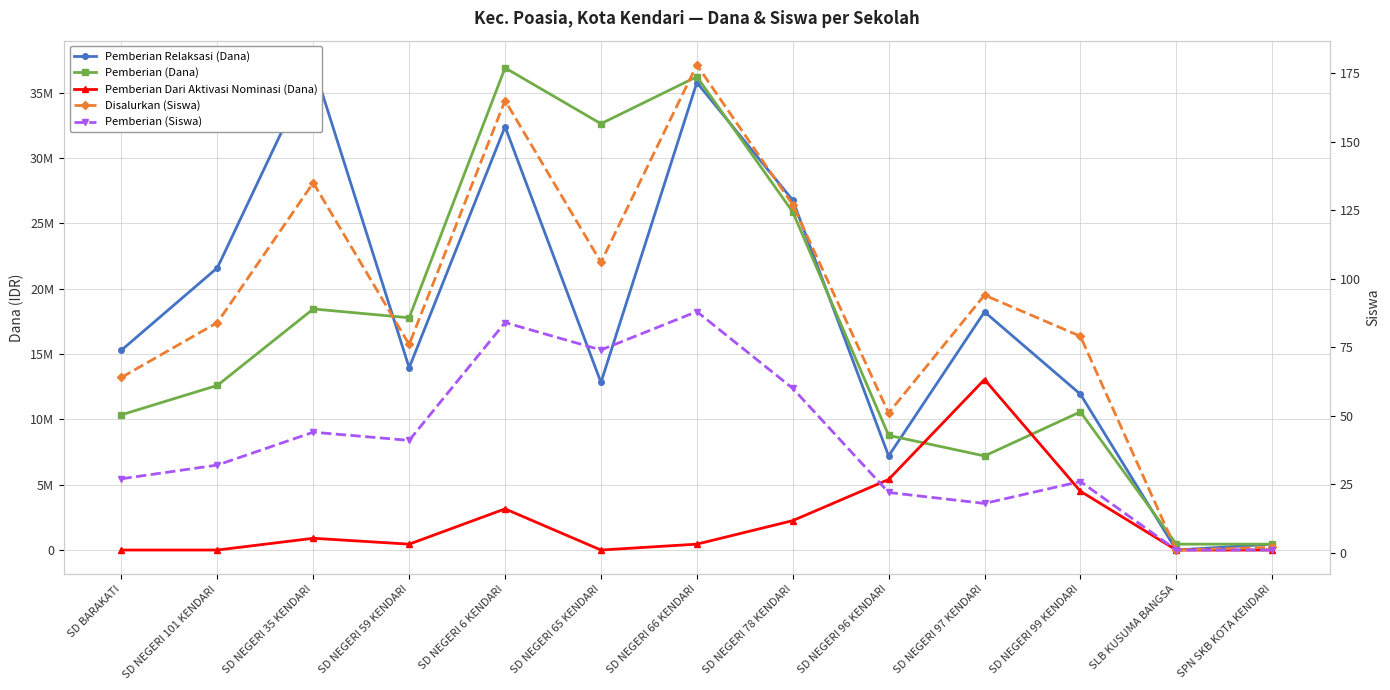

Reading right to left, list all the values displayed in this chart.

Pemberian Relaksasi (Dana): SPN SKB KOTA KENDARI=450000	SLB KUSUMA BANGSA=0	SD NEGERI 99 KENDARI=11925000	SD NEGERI 97 KENDARI=18225000	SD NEGERI 96 KENDARI=7200000	SD NEGERI 78 KENDARI=26775000	SD NEGERI 66 KENDARI=35775000	SD NEGERI 65 KENDARI=12825000	SD NEGERI 6 KENDARI=32400000	SD NEGERI 59 KENDARI=13950000	SD NEGERI 35 KENDARI=37125000	SD NEGERI 101 KENDARI=21600000	SD BARAKATI=15300000
Pemberian (Dana): SPN SKB KOTA KENDARI=450000	SLB KUSUMA BANGSA=450000	SD NEGERI 99 KENDARI=10575000	SD NEGERI 97 KENDARI=7200000	SD NEGERI 96 KENDARI=8775000	SD NEGERI 78 KENDARI=25875000	SD NEGERI 66 KENDARI=36225000	SD NEGERI 65 KENDARI=32625000	SD NEGERI 6 KENDARI=36900000	SD NEGERI 59 KENDARI=17775000	SD NEGERI 35 KENDARI=18450000	SD NEGERI 101 KENDARI=12600000	SD BARAKATI=10350000
Pemberian Dari Aktivasi Nominasi (Dana): SPN SKB KOTA KENDARI=0	SLB KUSUMA BANGSA=0	SD NEGERI 99 KENDARI=4500000	SD NEGERI 97 KENDARI=13050000	SD NEGERI 96 KENDARI=5400000	SD NEGERI 78 KENDARI=2250000	SD NEGERI 66 KENDARI=450000	SD NEGERI 65 KENDARI=0	SD NEGERI 6 KENDARI=3150000	SD NEGERI 59 KENDARI=450000	SD NEGERI 35 KENDARI=900000	SD NEGERI 101 KENDARI=0	SD BARAKATI=0
Disalurkan (Siswa): SPN SKB KOTA KENDARI=2	SLB KUSUMA BANGSA=1	SD NEGERI 99 KENDARI=79	SD NEGERI 97 KENDARI=94	SD NEGERI 96 KENDARI=51	SD NEGERI 78 KENDARI=127	SD NEGERI 66 KENDARI=178	SD NEGERI 65 KENDARI=106	SD NEGERI 6 KENDARI=165	SD NEGERI 59 KENDARI=76	SD NEGERI 35 KENDARI=135	SD NEGERI 101 KENDARI=84	SD BARAKATI=64
Pemberian (Siswa): SPN SKB KOTA KENDARI=1	SLB KUSUMA BANGSA=1	SD NEGERI 99 KENDARI=26	SD NEGERI 97 KENDARI=18	SD NEGERI 96 KENDARI=22	SD NEGERI 78 KENDARI=60	SD NEGERI 66 KENDARI=88	SD NEGERI 65 KENDARI=74	SD NEGERI 6 KENDARI=84	SD NEGERI 59 KENDARI=41	SD NEGERI 35 KENDARI=44	SD NEGERI 101 KENDARI=32	SD BARAKATI=27